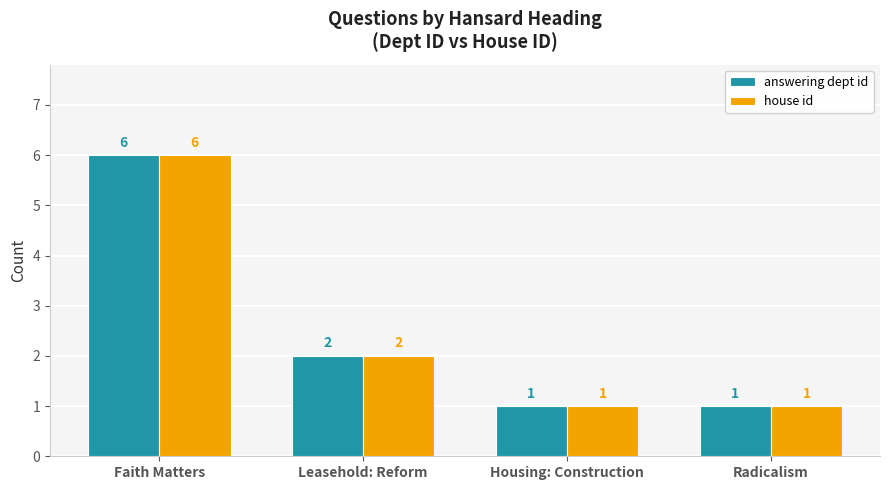

What are all the series names shown in the legend?

answering dept id, house id